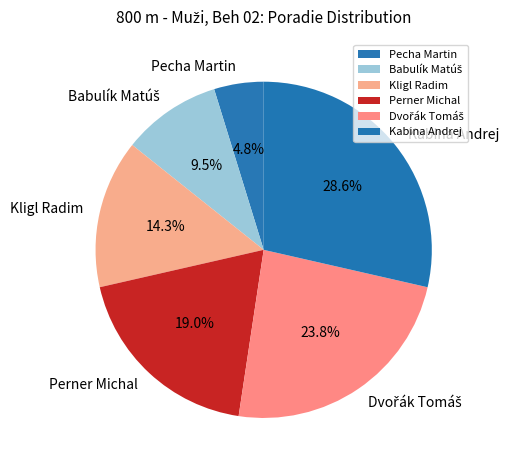

Which has a higher value, Pecha Martin or Kabina Andrej?

Kabina Andrej